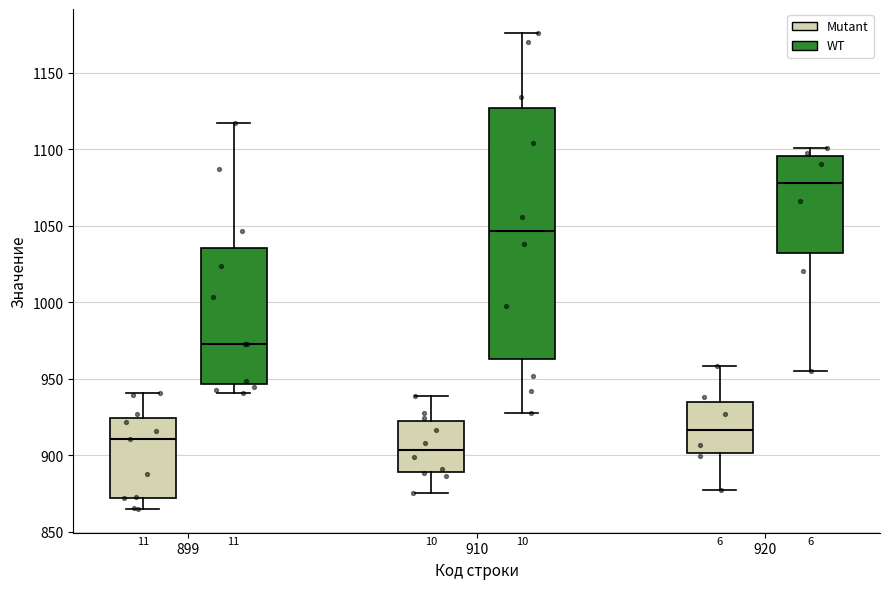

Comparing the boxes themselves (not the whiskers), which one is the tallest?

910 (WT)